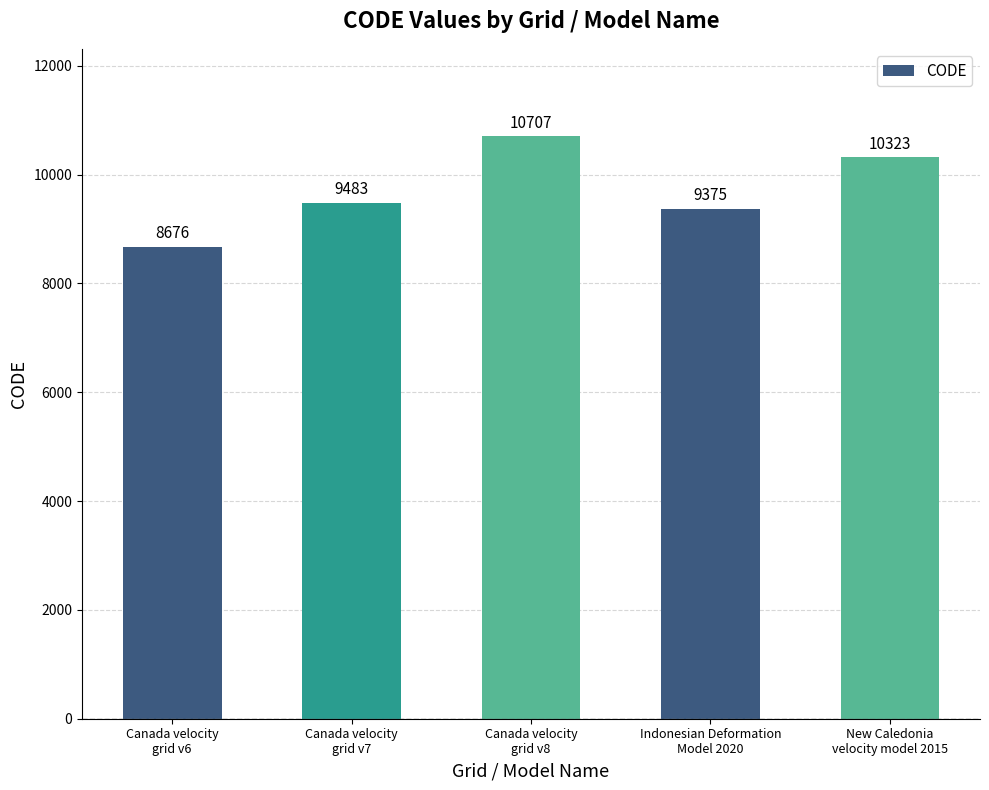

Which label corresponds to the smallest value in the chart?

Canada velocity
grid v6